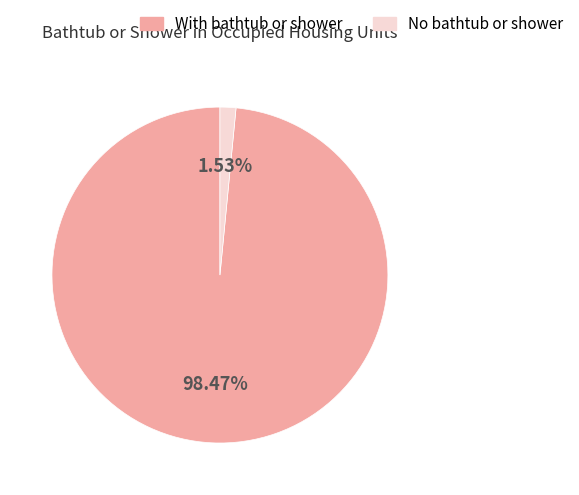

Is it true that No bathtub or shower is 2% of the pie?

True